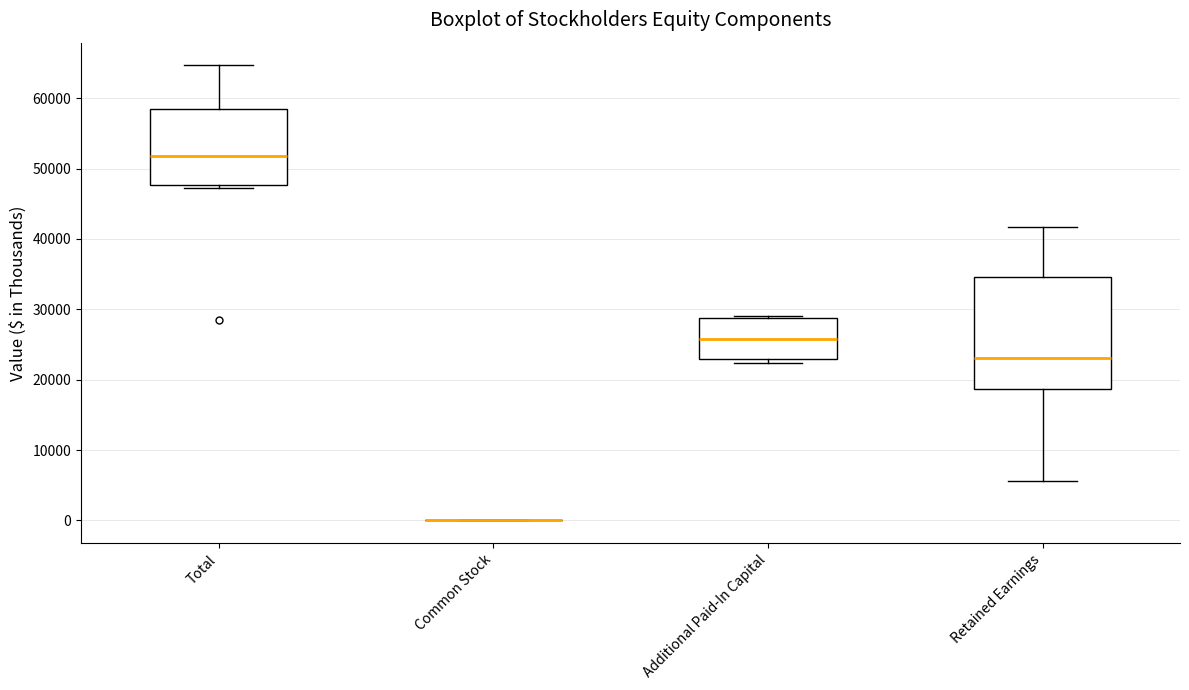

Reading left to right, read every box against the y-axis: the position of its median line, the range the box covers, and the ends of its whiskers. The values are not printed on the chart, so give them approximately, as read against the axis.

Total: median 52000, box 48000 to 58000, whiskers 47000 to 65000
Common Stock: box collapsed to a line at 0, whiskers 0 to 0
Additional Paid-In Capital: median 26000, box 23000 to 29000, whiskers 22000 to 29000 (just above the box's upper edge)
Retained Earnings: median 23000, box 19000 to 35000, whiskers 6000 to 42000